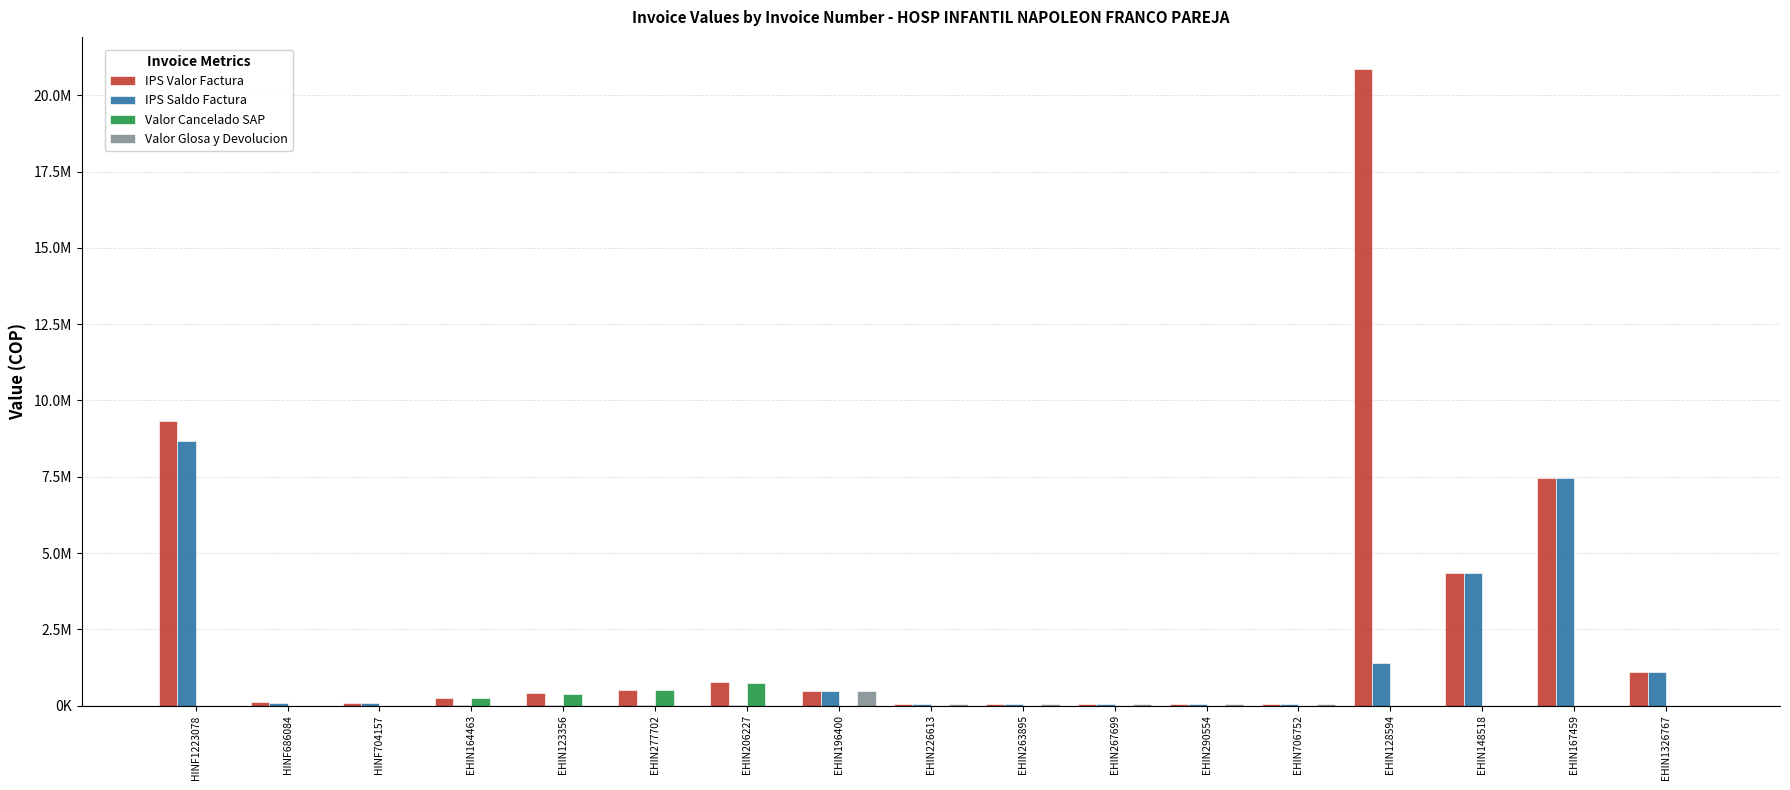

At HINF686084, list the series in order from smallest to largest.

Valor Cancelado SAP, Valor Glosa y Devolucion, IPS Saldo Factura, IPS Valor Factura